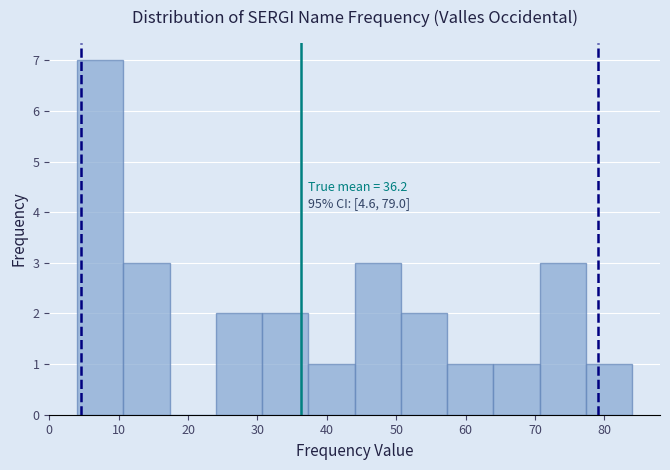

Which range on the x-axis has the tallest bar?

4 to 11